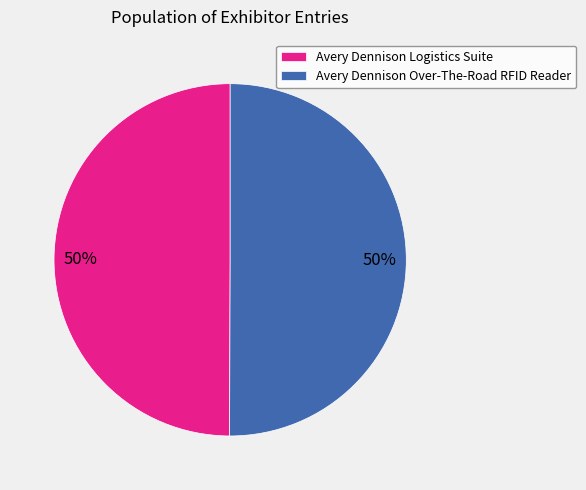

To the nearest percent, what percentage of the pie is Avery Dennison Logistics Suite?

50%